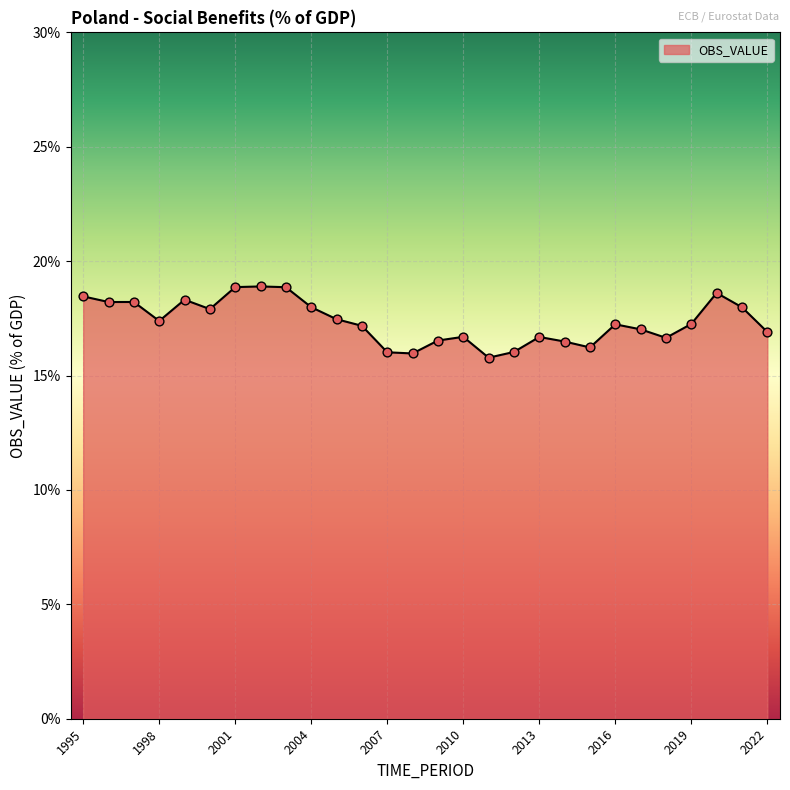

What is the difference between the maximum and minimum values?

3.1